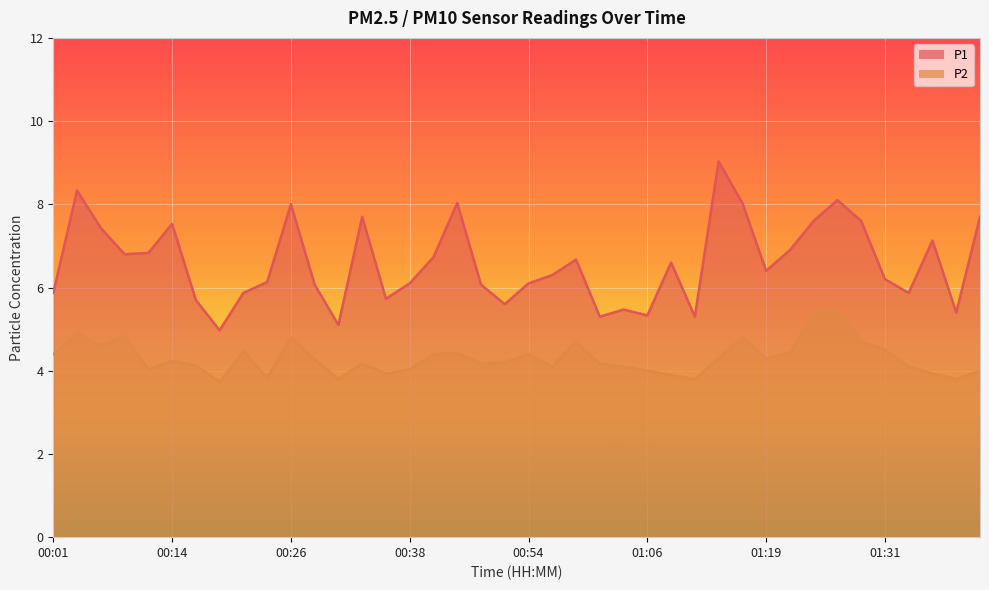

What is the minimum value for P1?

5.0